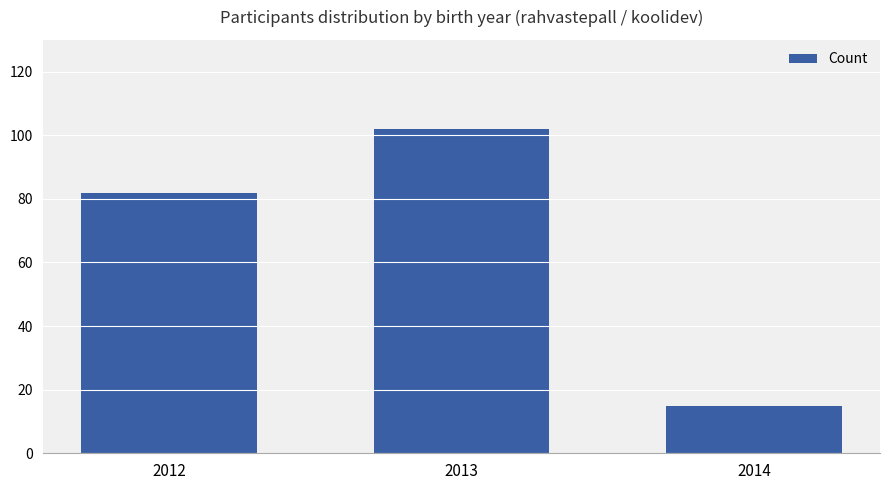

How many data points does each series have?

3